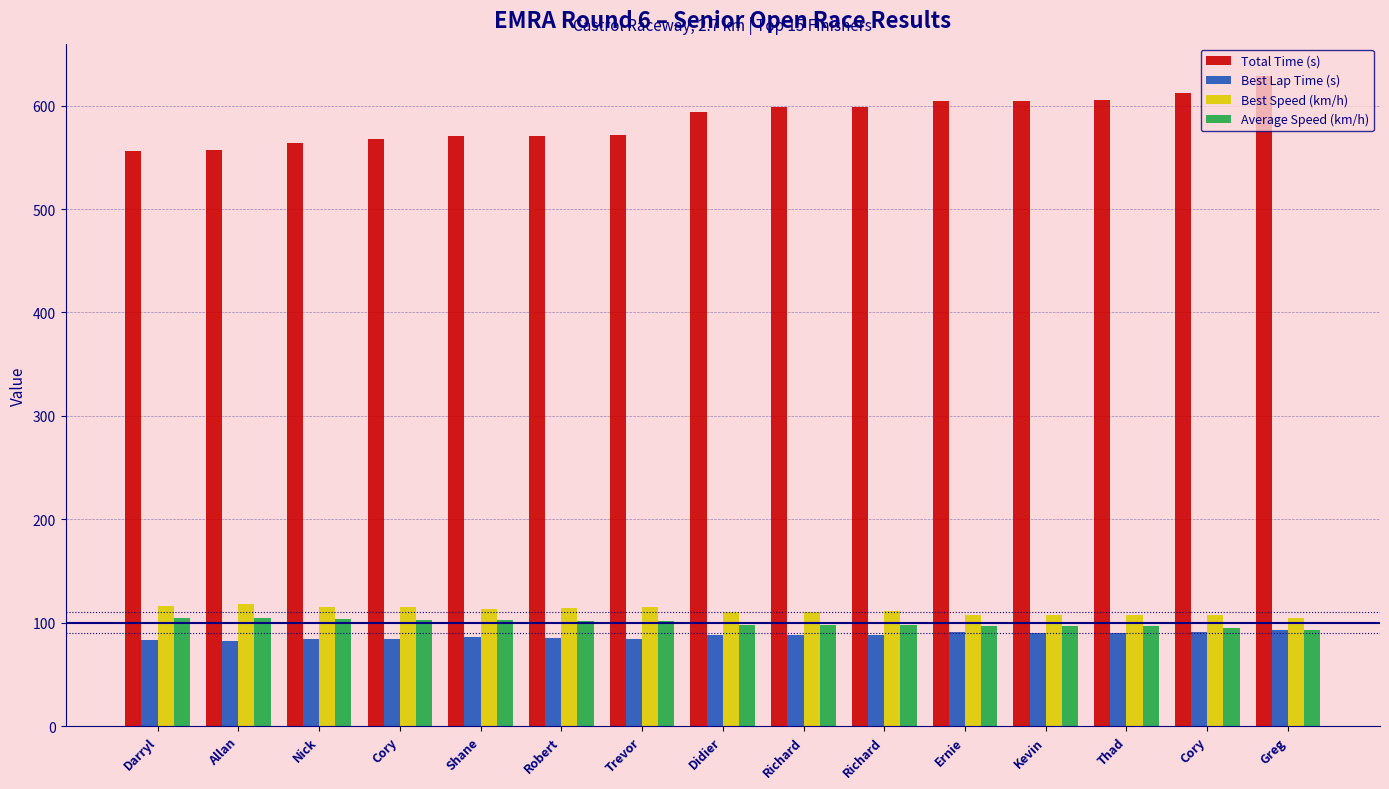

How many groups of bars are there?

15